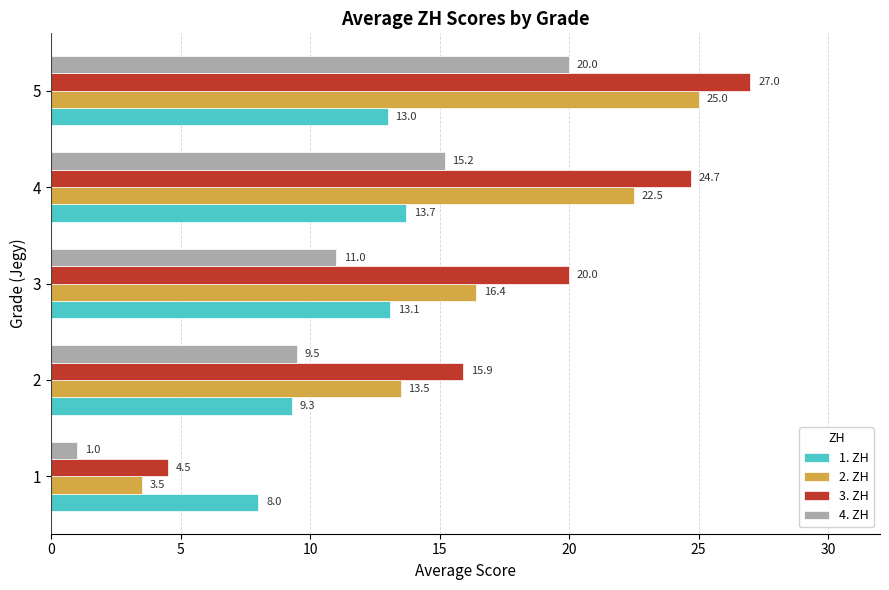

At which category does the chart reach its peak across all series?

5